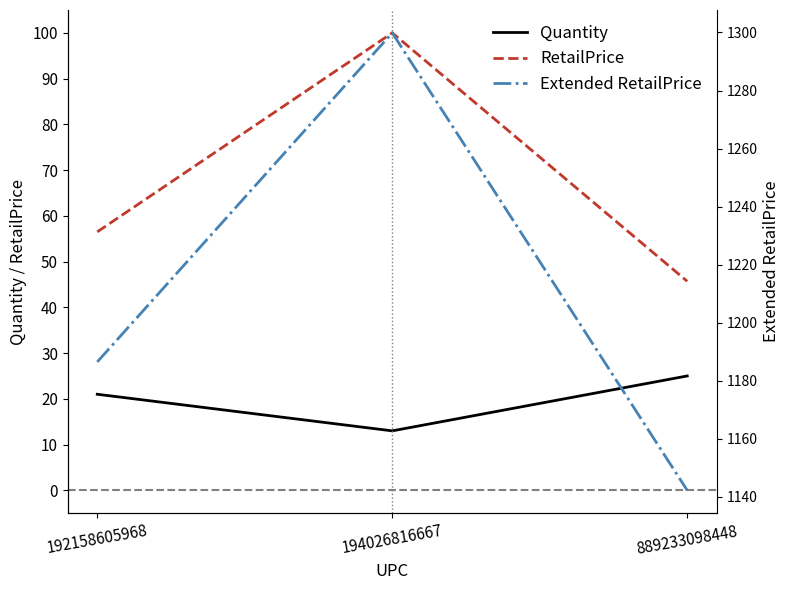

Where is Quantity nearest to the value 19?

192158605968